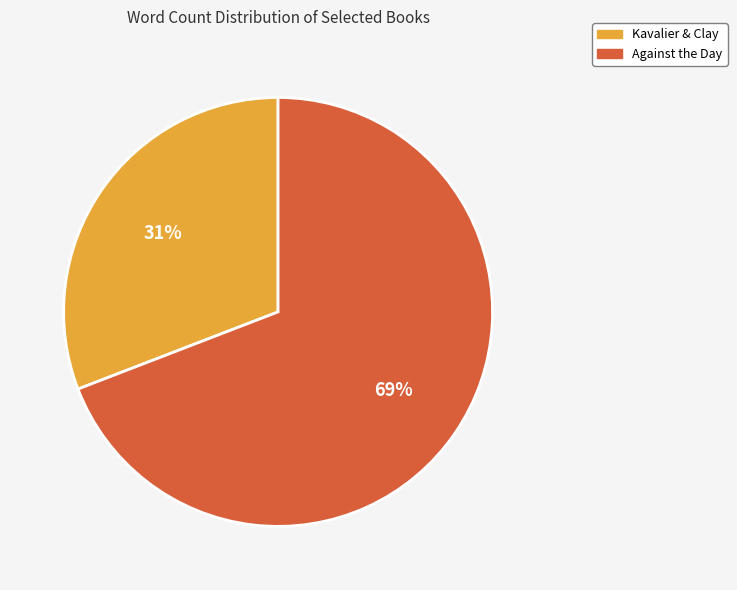

Is there any slice that represents more than half of the pie?

Yes